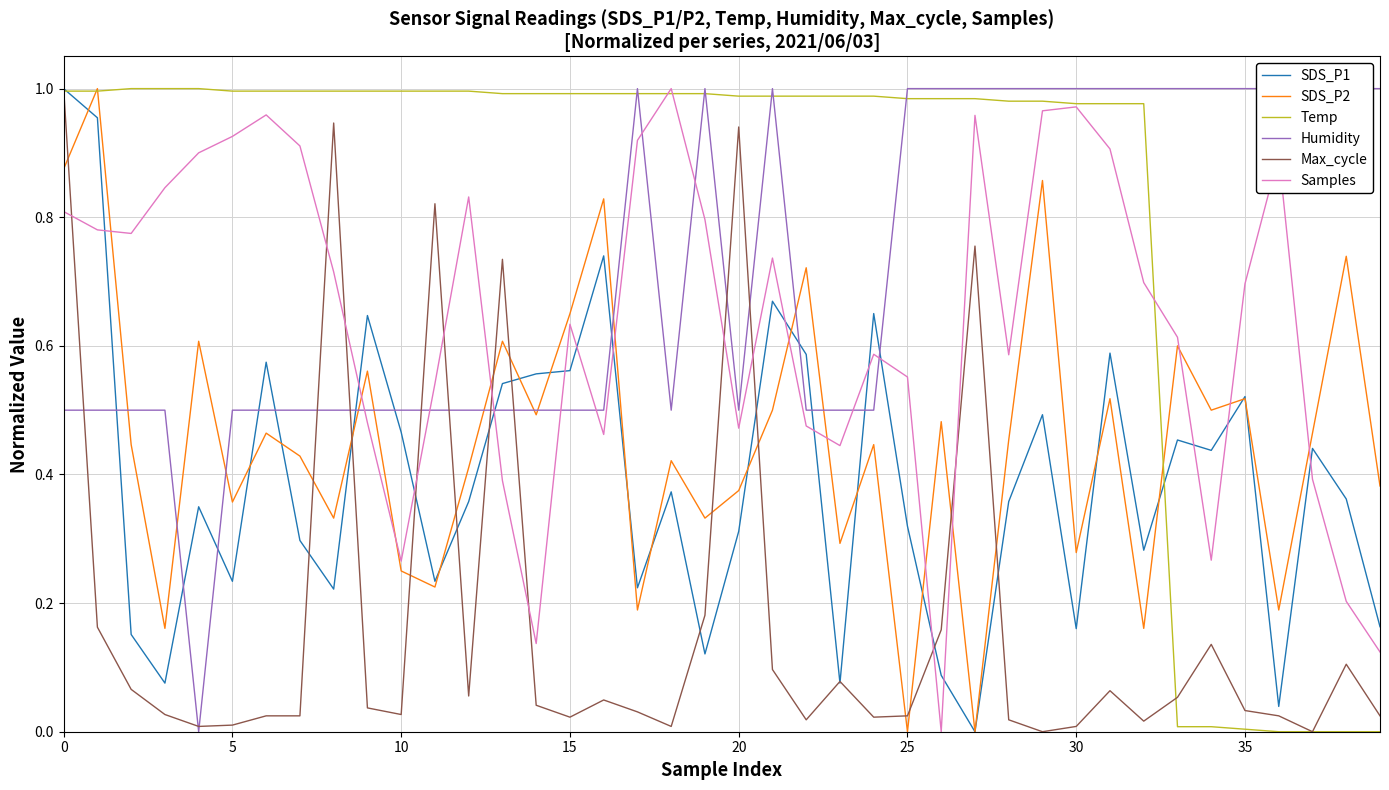

Read the SDS_P1 value at 29.

0.5